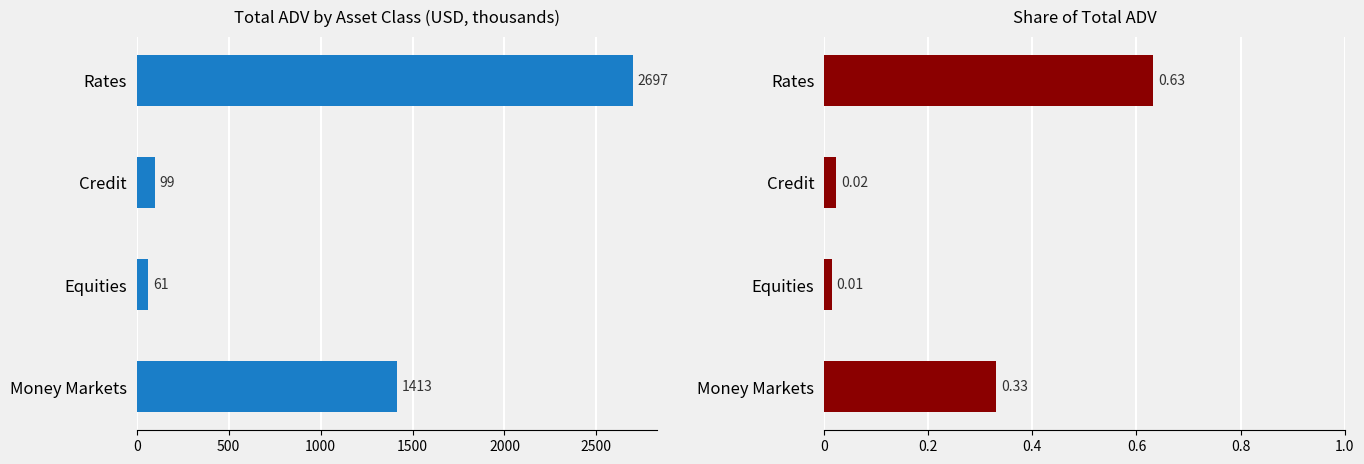

What is the value of the Share of Total ADV bar at the 4th from the left?

0.6